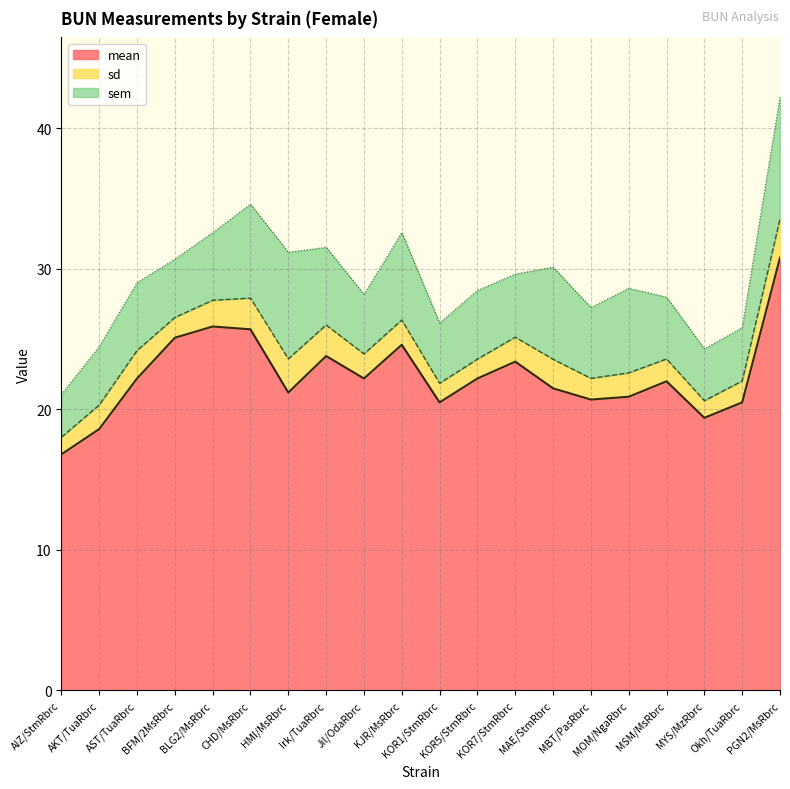

What is the highest value of the mean series?

30.8